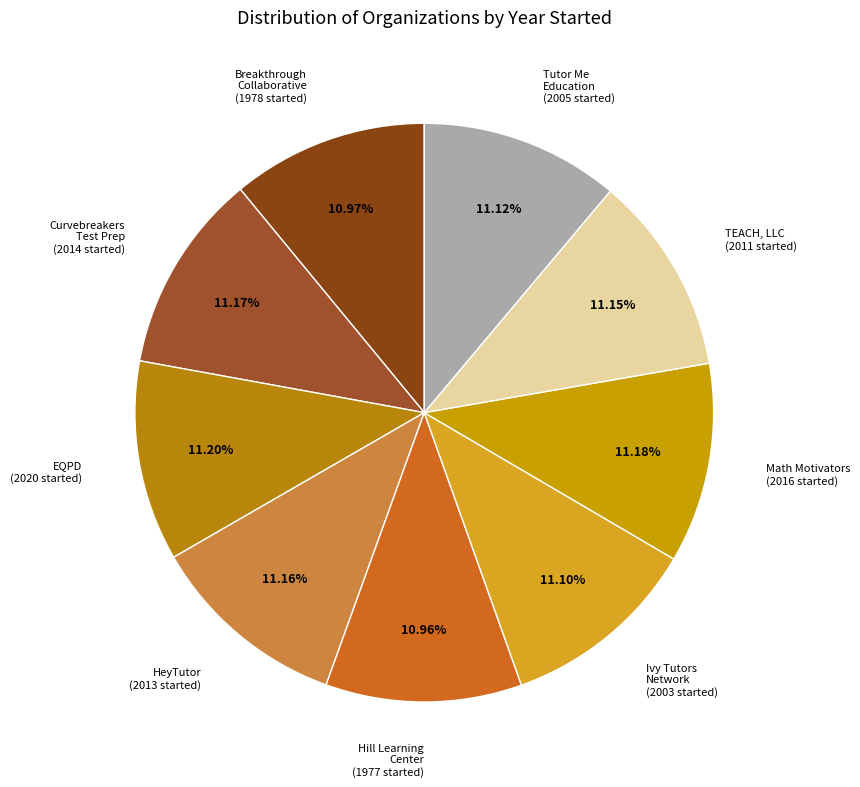

Rank the categories by value from highest to lowest.

EQPD, Math Motivators, Curvebreakers Test Prep, HeyTutor, TEACH, LLC, Tutor Me Education, Ivy Tutors Network, Breakthrough Collaborative, Hill Learning Center